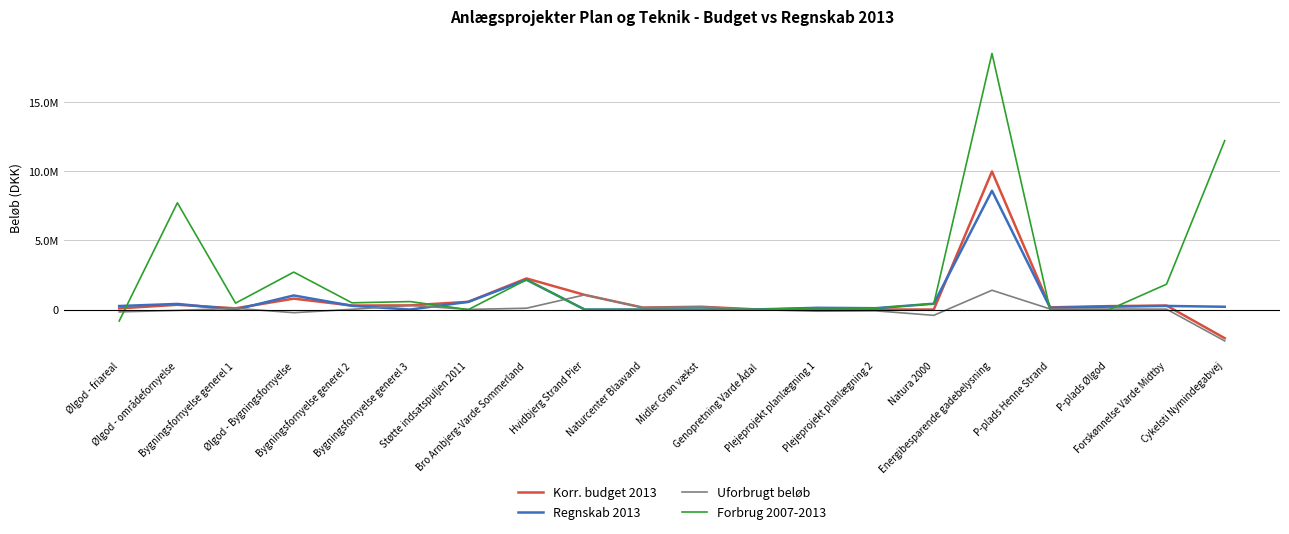

Between which two adjacent categories do Forbrug 2007-2013 and Regnskab 2013 first intersect?

Ølgod - friareal and Ølgod - områdefornyelse